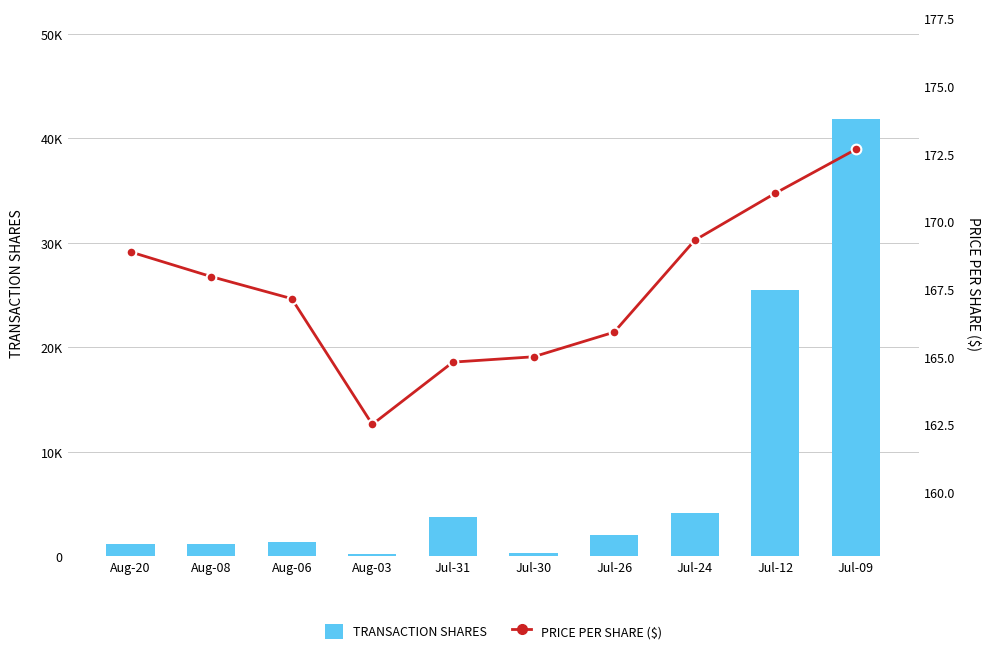

Reading left to right, transcribe all the data shown in this chart.

Transaction Shares: Aug-20=1200.0	Aug-08=1200.0	Aug-06=1400.0	Aug-03=200.0	Jul-31=3800.0	Jul-30=300.0	Jul-26=2000.0	Jul-24=4100.0	Jul-12=25500.0	Jul-09=41900.0
Price Per Share ($): Aug-20=168.9	Aug-08=168.0	Aug-06=167.1	Aug-03=162.5	Jul-31=164.8	Jul-30=165.0	Jul-26=165.9	Jul-24=169.3	Jul-12=171.0	Jul-09=172.7